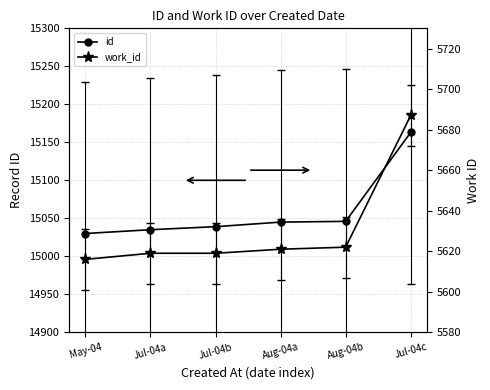

How many data points in id are above 15045?

2